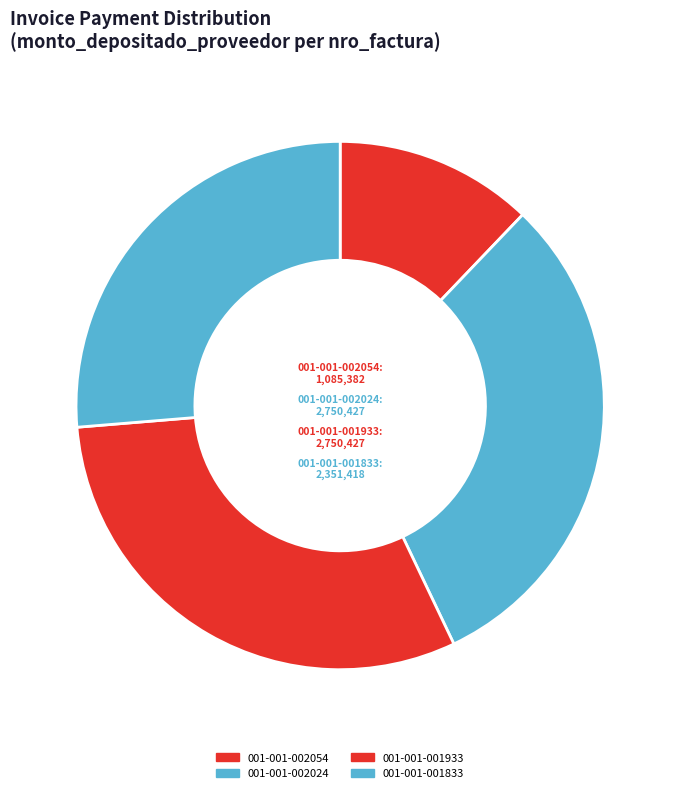

The 001-001-001933 slice represents 24% of the pie. True or false?

False